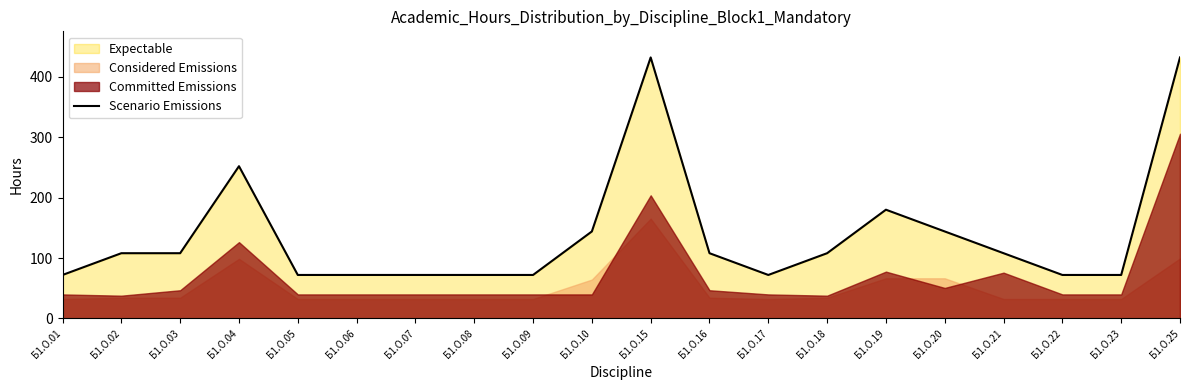

Which label corresponds to the largest value in the chart?

Б1.О.15